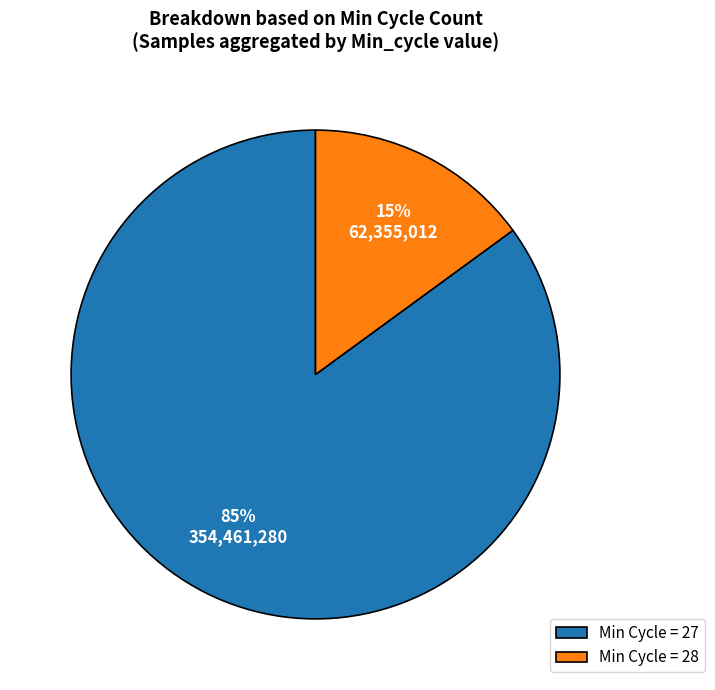

Is it true that Min Cycle = 27 is 95% of the pie?

False